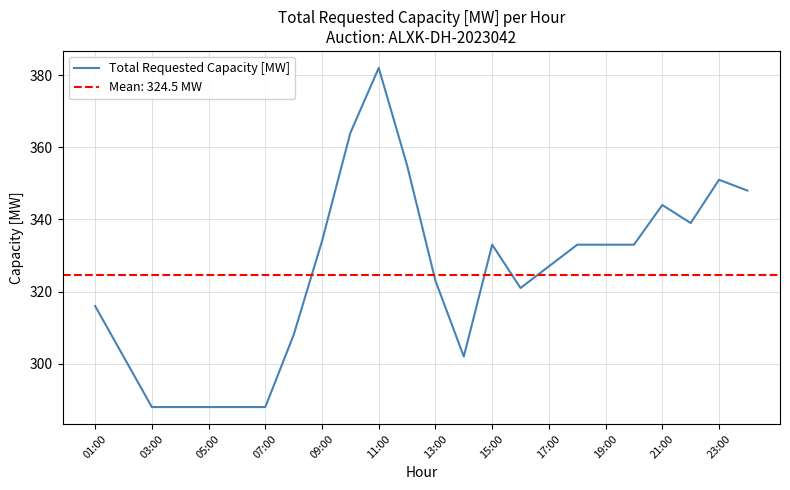

How many interior local valleys (lower than both neighbors) does the data have?

3